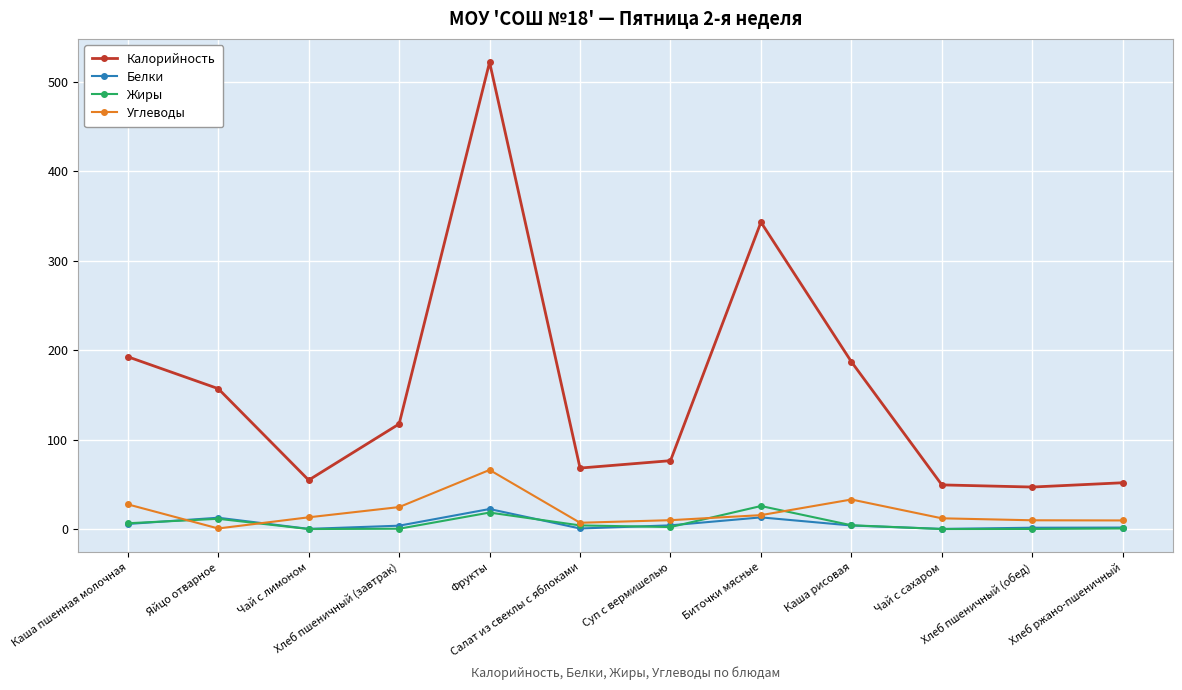

What is the smallest value displayed?

0.1